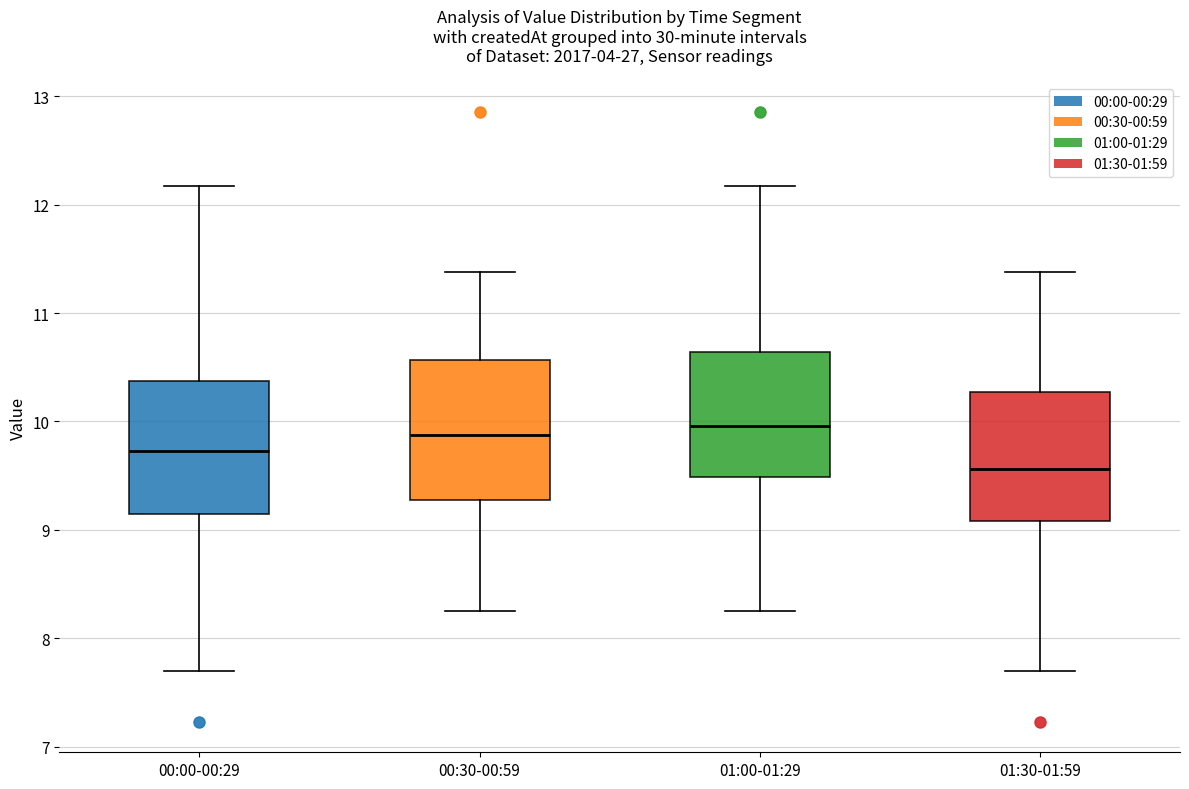

Where is the upper edge of the box for 01:00-01:29 on the y-axis? The values are not printed on the chart, so give them approximately, as read against the axis.

10.6